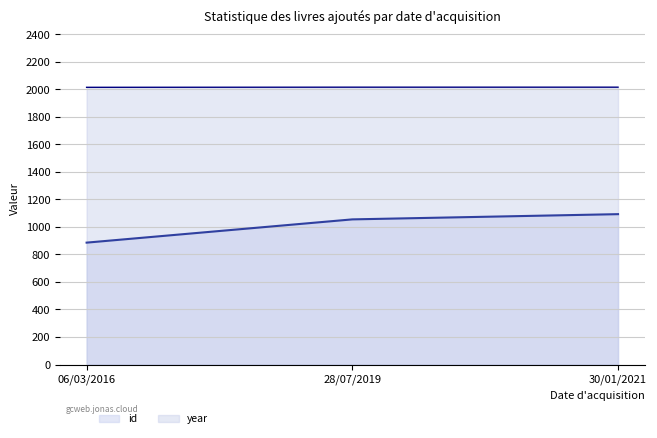

Which category has the highest value in the id series?

30/01/2021